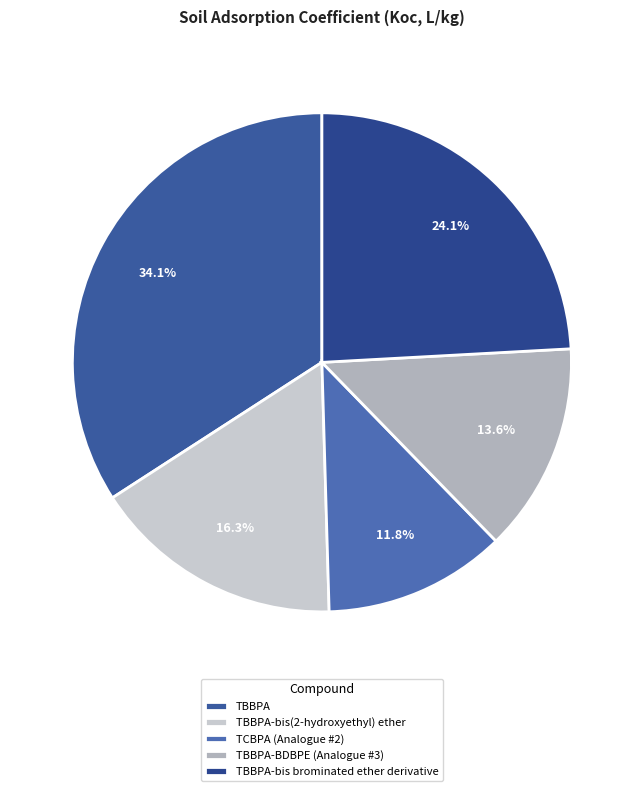

Is it true that TCBPA (Analogue #2) is 1% of the pie?

False